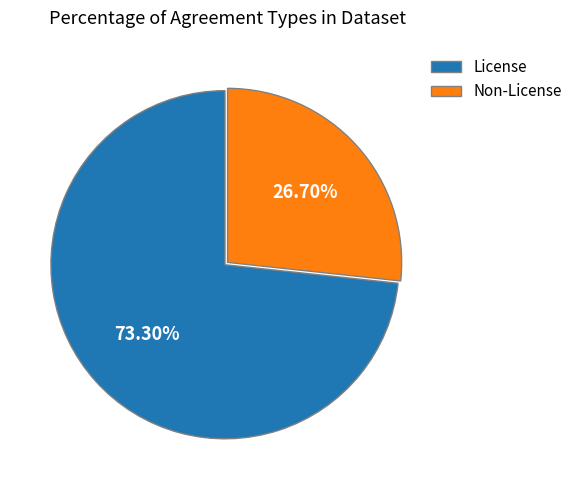

Do Non-License and License together represent more than half of the pie?

Yes